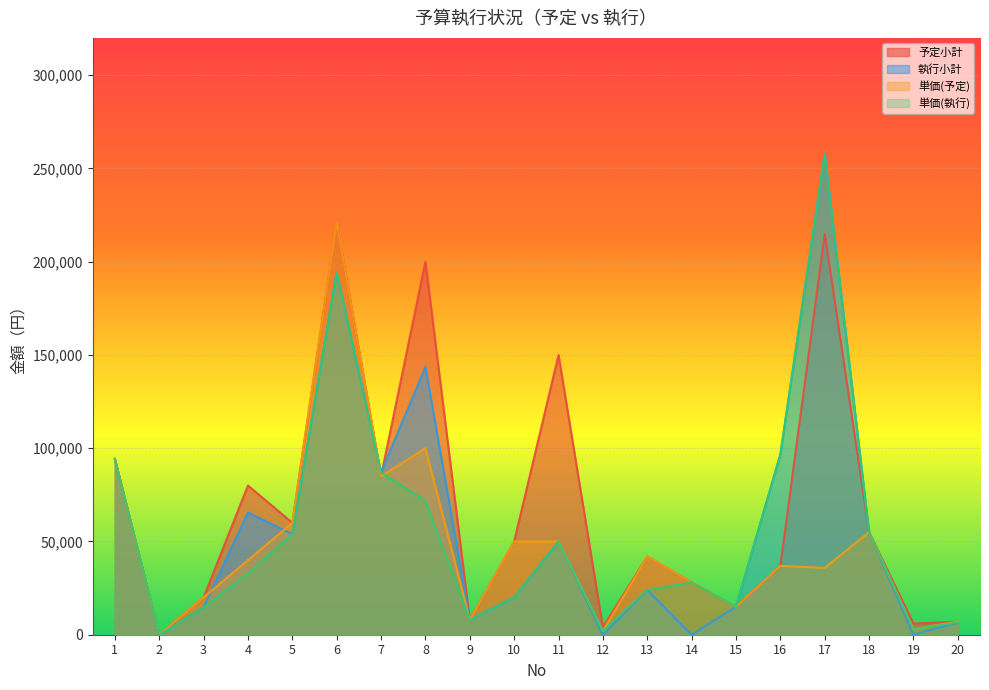

Which series ends up on top after the final intersection of 単価(執行) and 単価(予定)?

単価(予定)